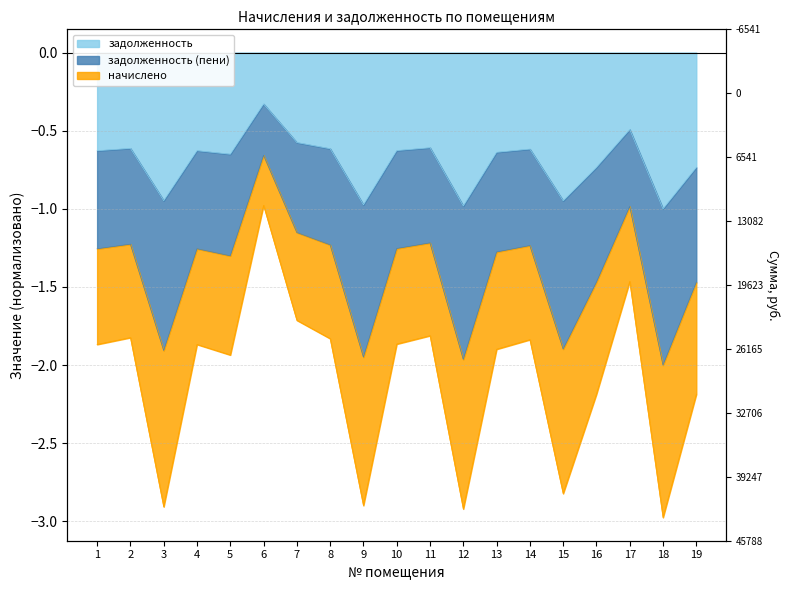

Where is the first local maximum for задолженность (пени)?

2